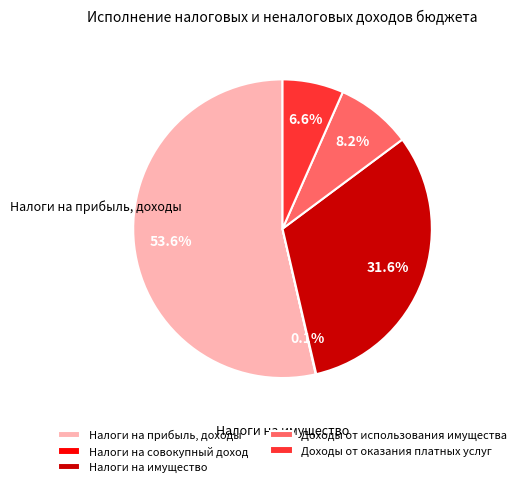

Is the sum of Налоги на прибыль, доходы and Доходы от использования имущества greater than half?

Yes